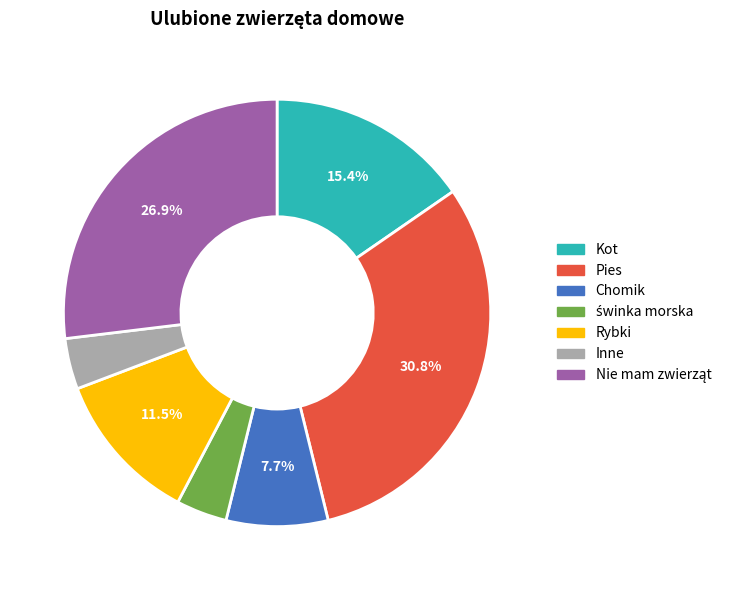

Does Pies represent more than half of the total?

No